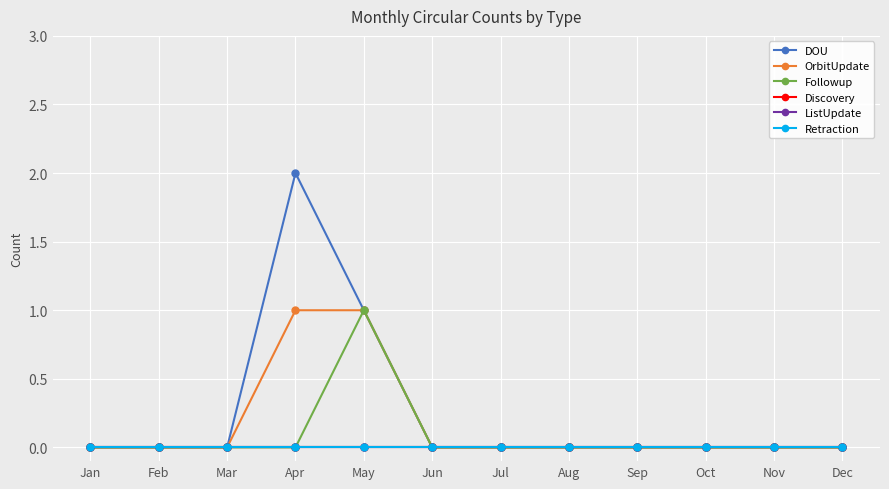

Does the chart have visible grid lines?

Yes